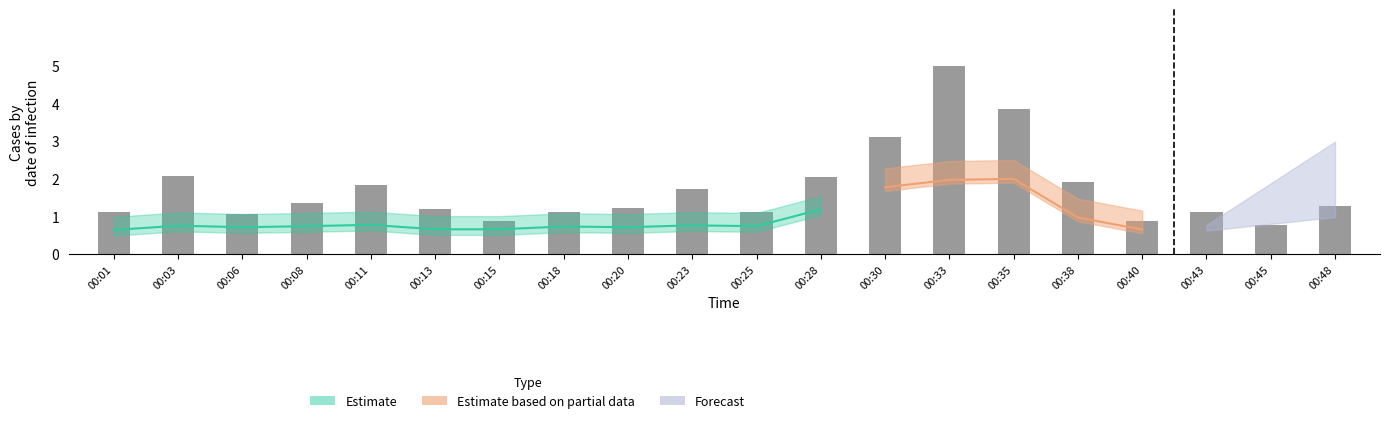

What is the sum of all values?

34.7